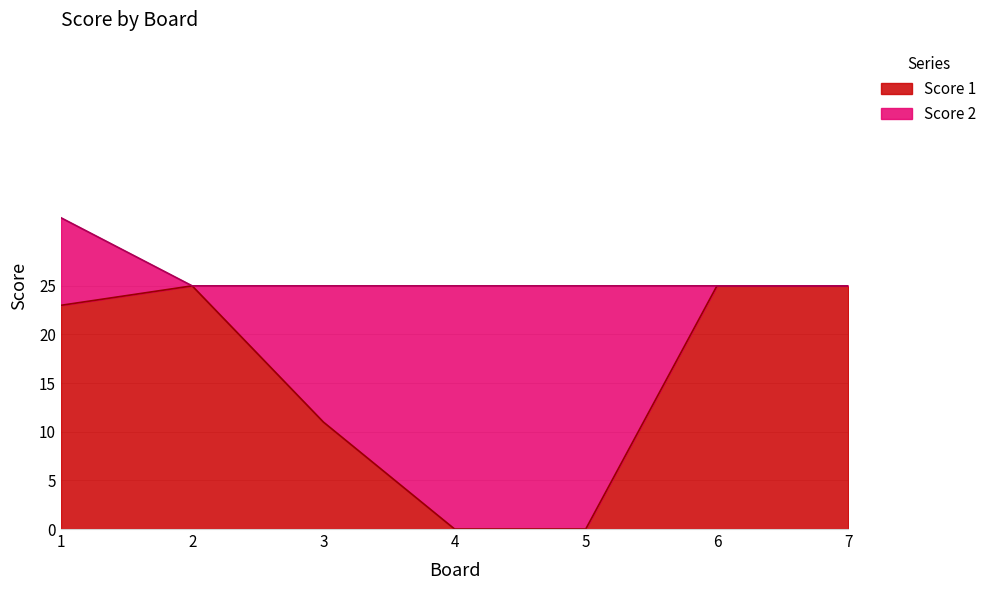

List the labels in order of value, largest first.

2, 6, 7, 1, 3, 4, 5